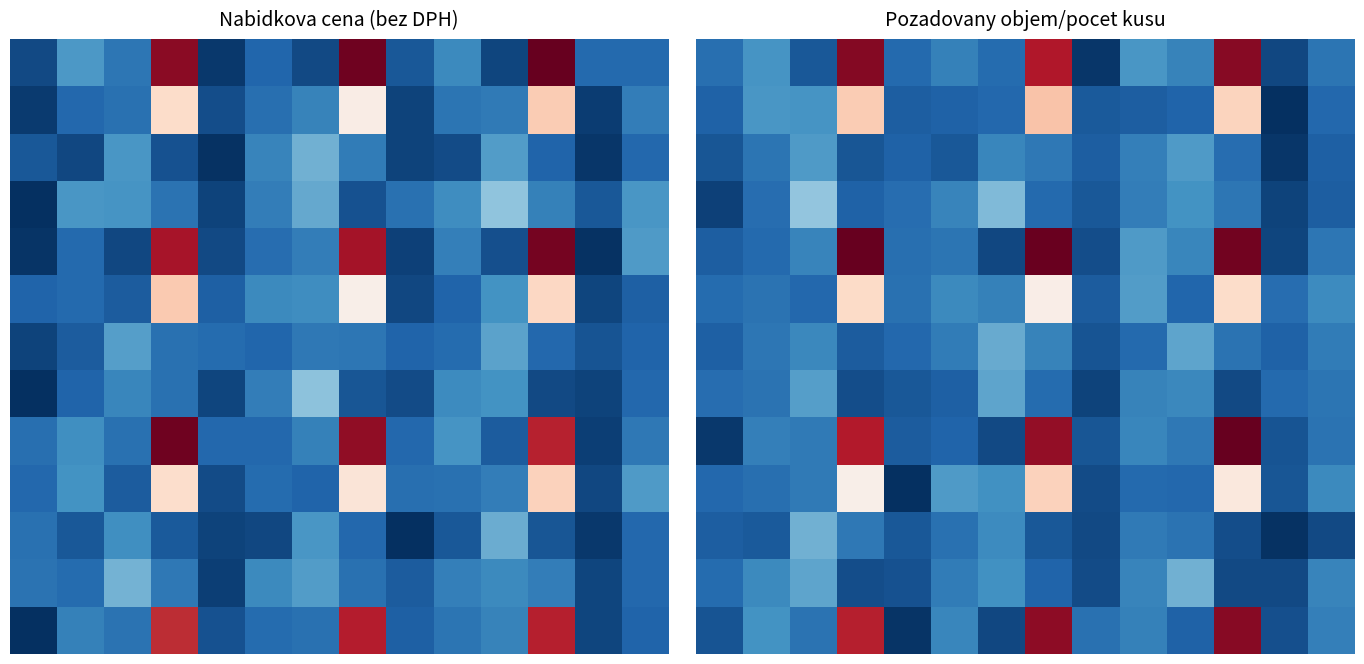

How many distinct data groups are displayed?

13